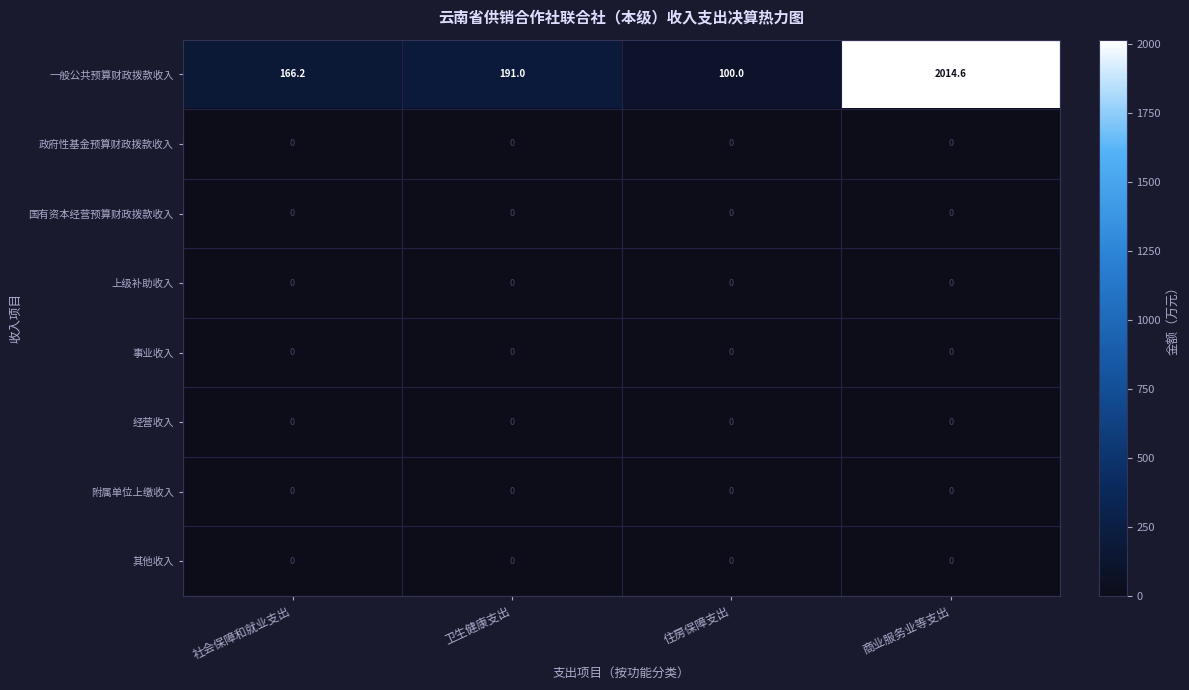

Is it true that 上级补助收入 equals 0.0 at 卫生健康支出?

True